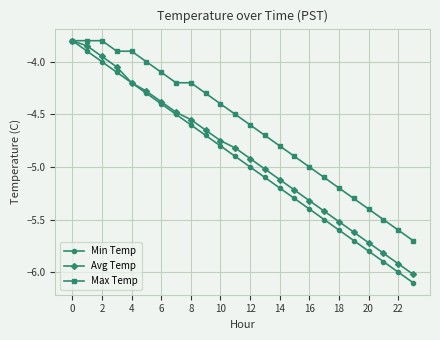

Rank the series by their average value, from highest to lowest.

Max Temp, Avg Temp, Min Temp